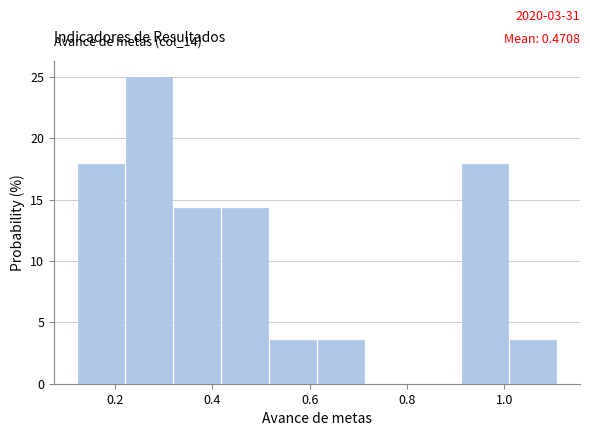

Which range on the x-axis has the tallest bar?

0.22 to 0.32